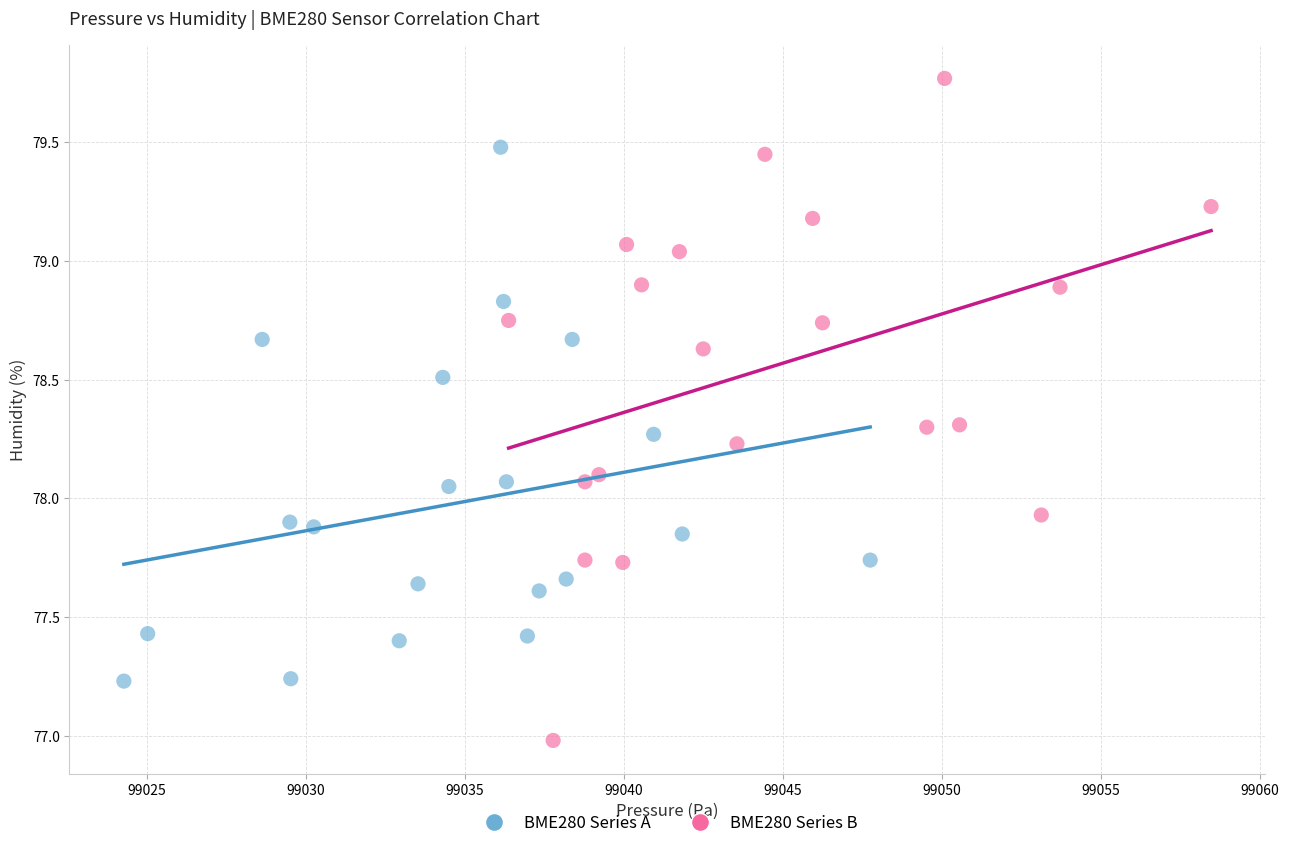

Which series reaches the minimum Y coordinate?

BME280 Series B